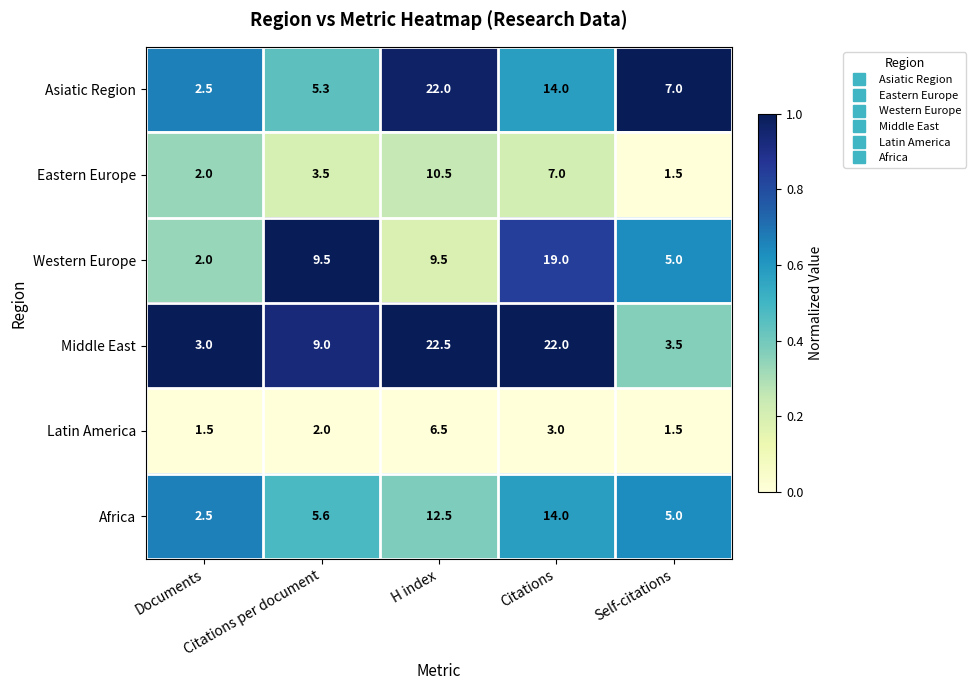

How many distinct data groups are displayed?

6